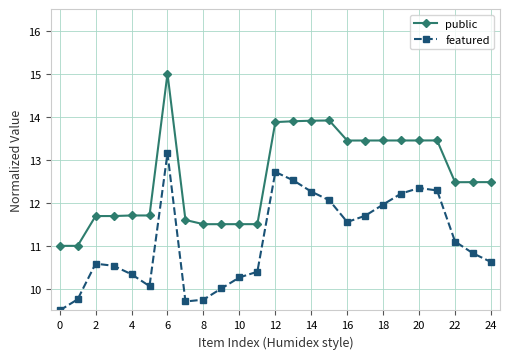

What is the value of the public point at the 25th from the left?

12.5